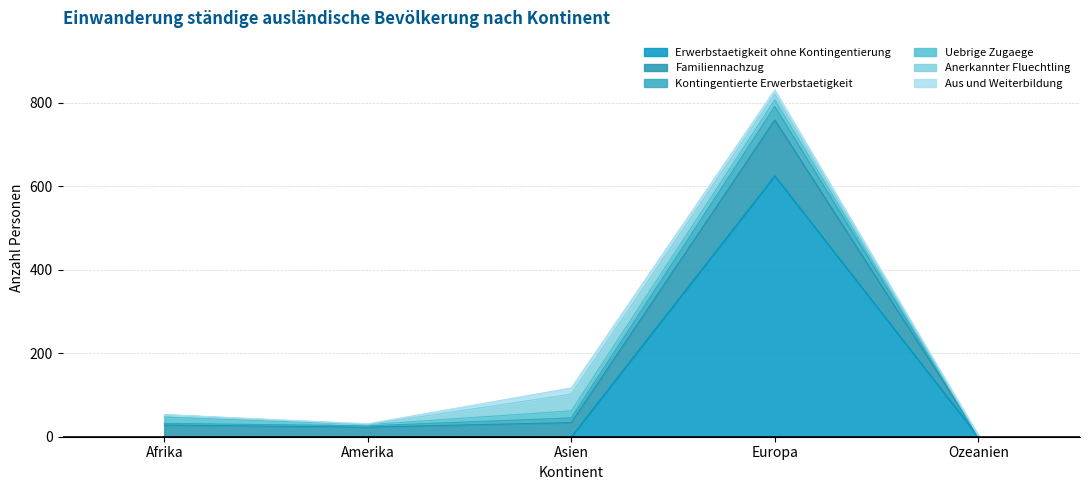

What is the total value across all series at Ozeanien?

4